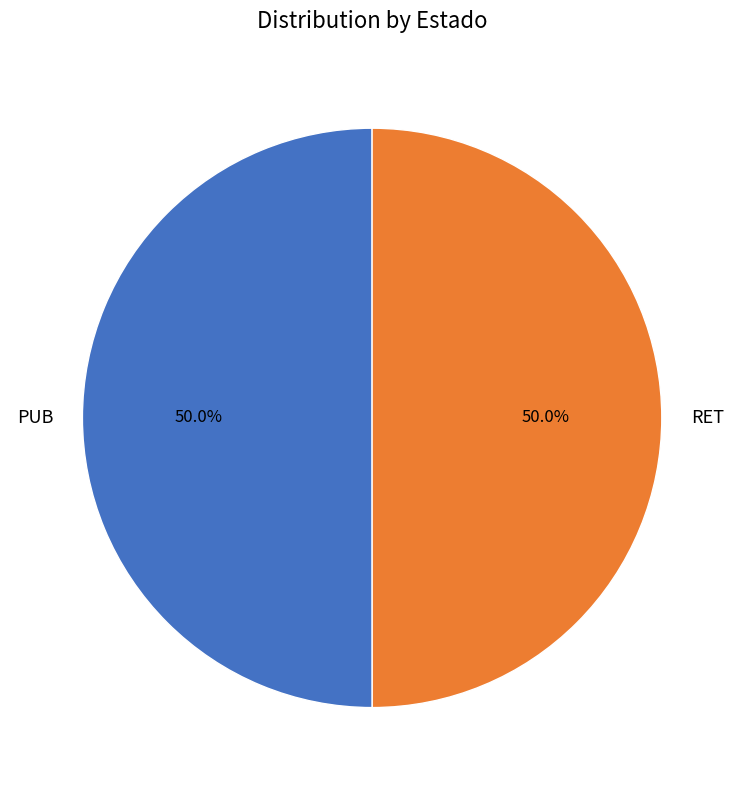

How many slices are in this pie chart?

2